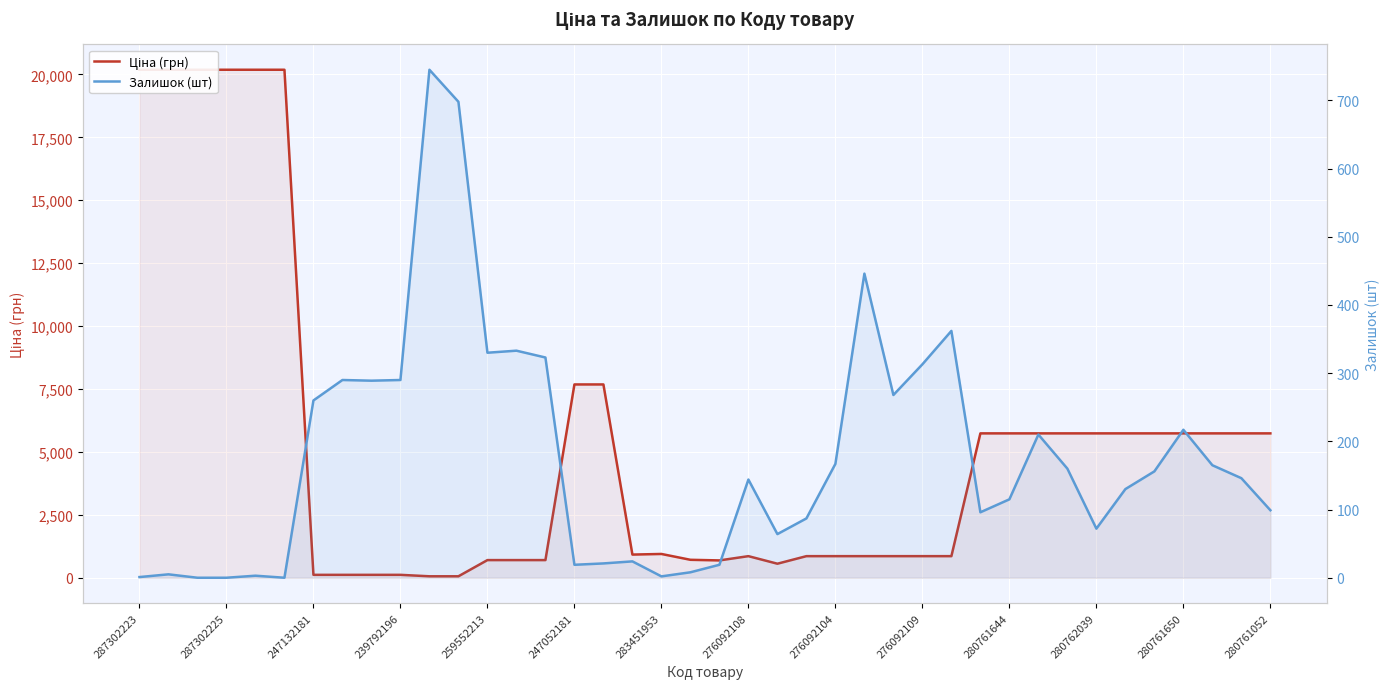

What is the value of the Ціна (грн) point at the 19th from the left?

944.9